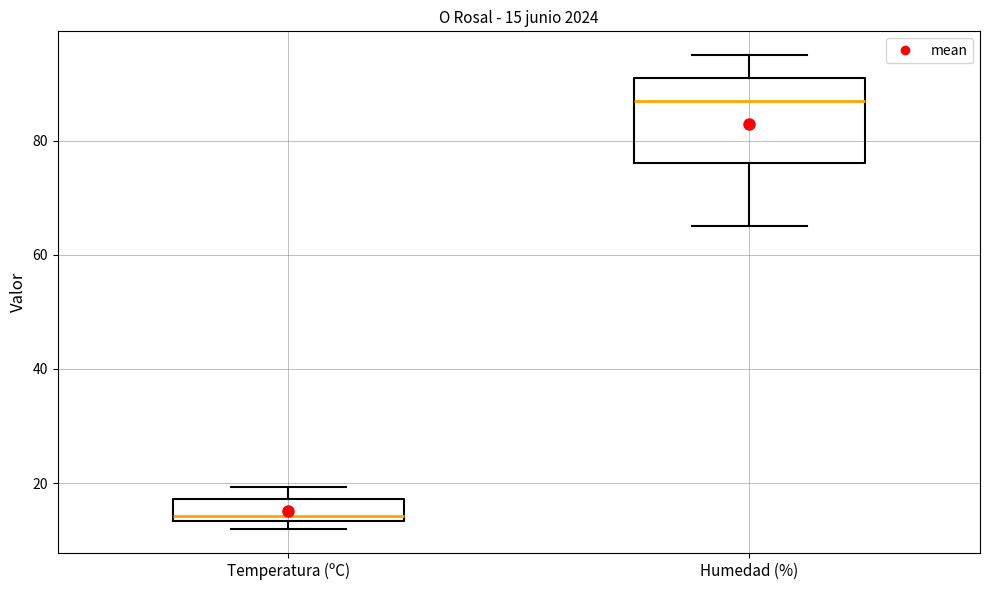

Comparing the boxes themselves (not the whiskers), which one is the tallest?

Humedad (%)